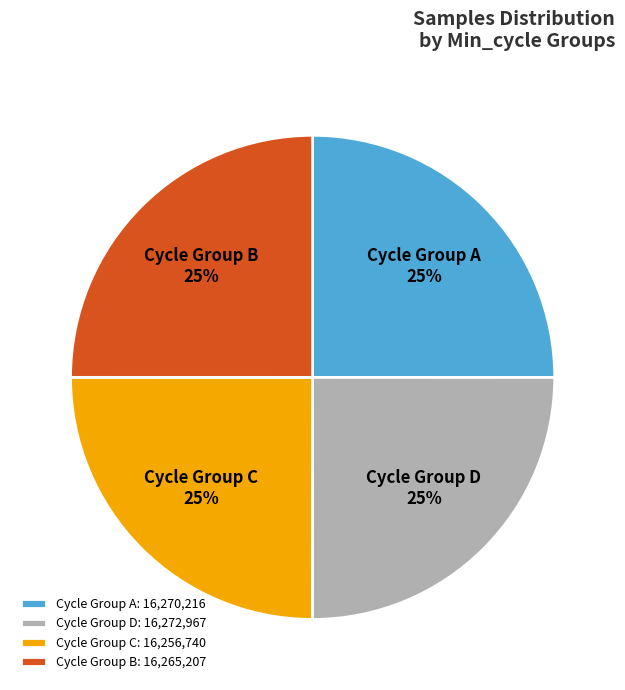

True or false: Cycle Group D accounts for 11% of the total.

False